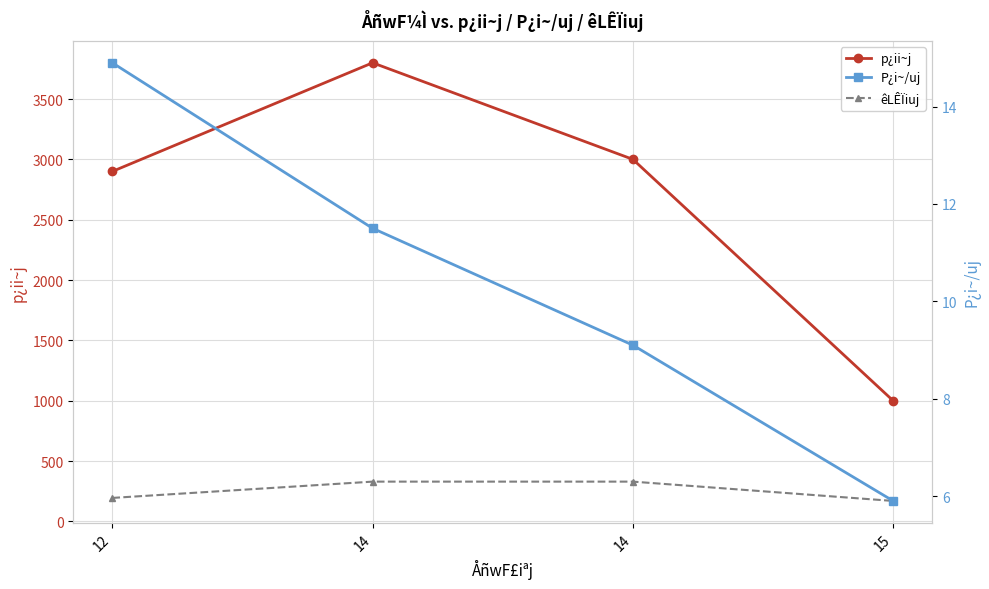

Where is p¿ii~j nearest to the value 2400?

12